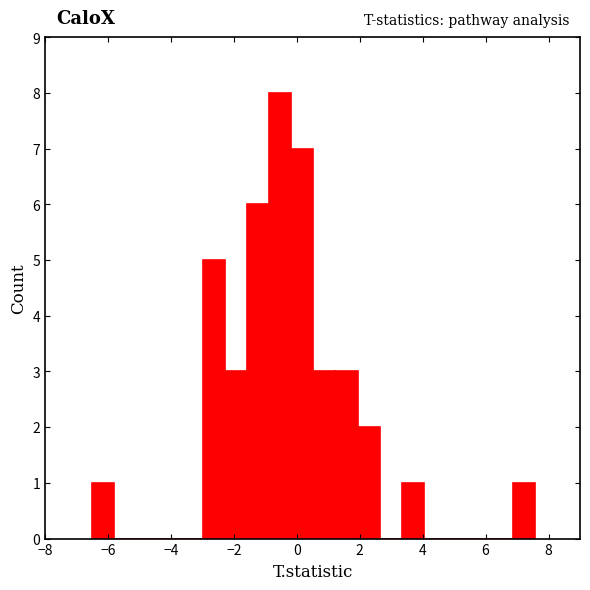

Read against the x-axis, roughly where is the centre of the tallest bar?

-0.6